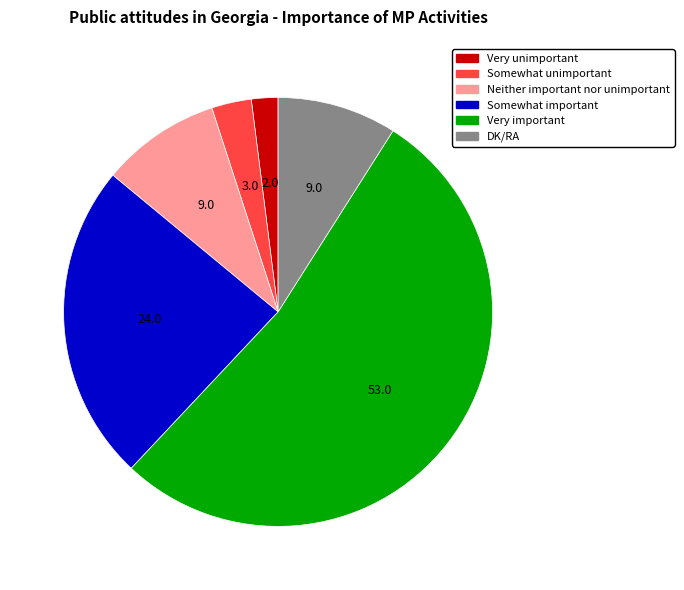

Is it true that DK/RA is 3% of the pie?

False